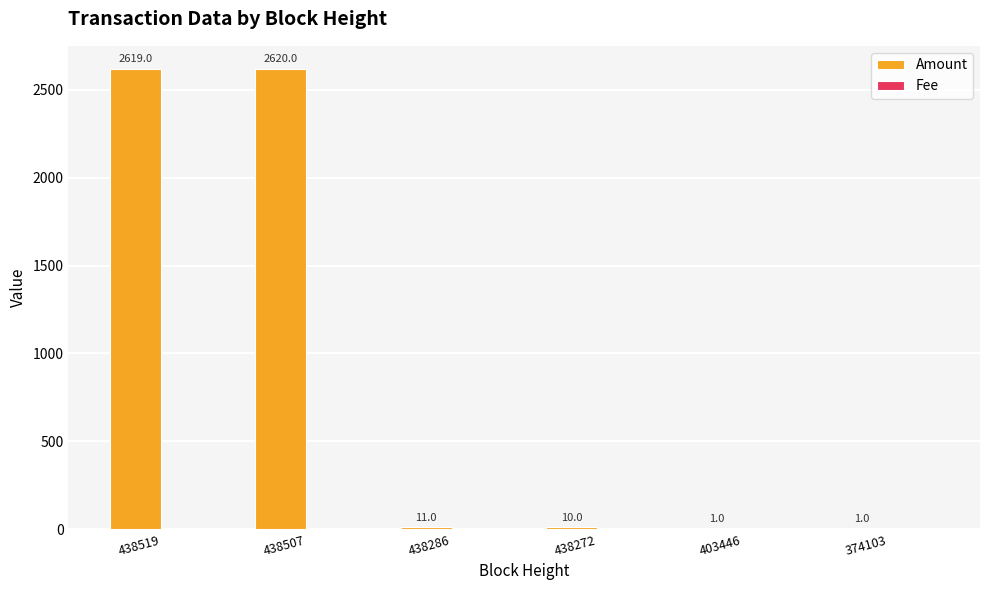

The value of Amount at 374103 is 1. True or false?

True